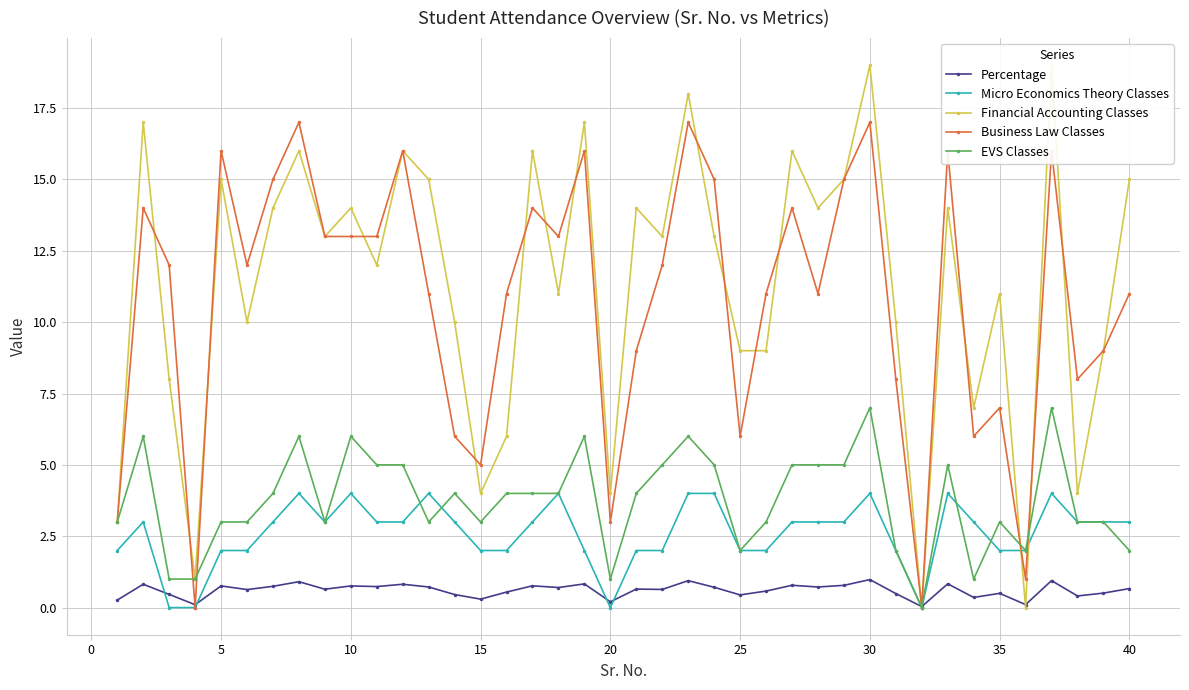

True or false: Business Law Classes has more than 2 interior local peaks.

True